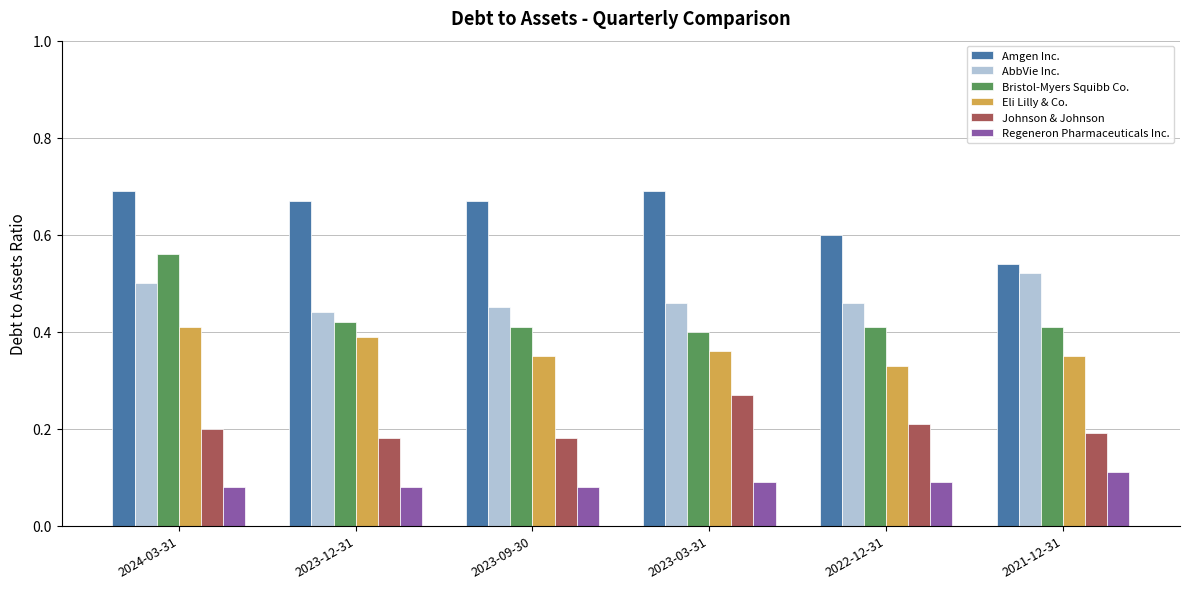

How many distinct data groups are displayed?

6